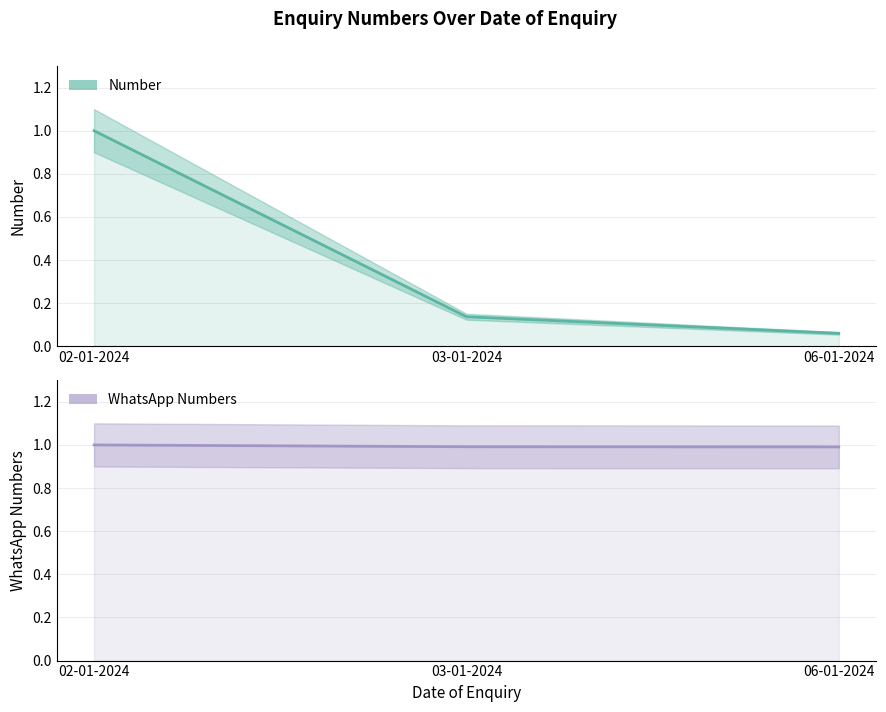

What is the sum of the Number values at 02-01-2024 and 03-01-2024?

1.1